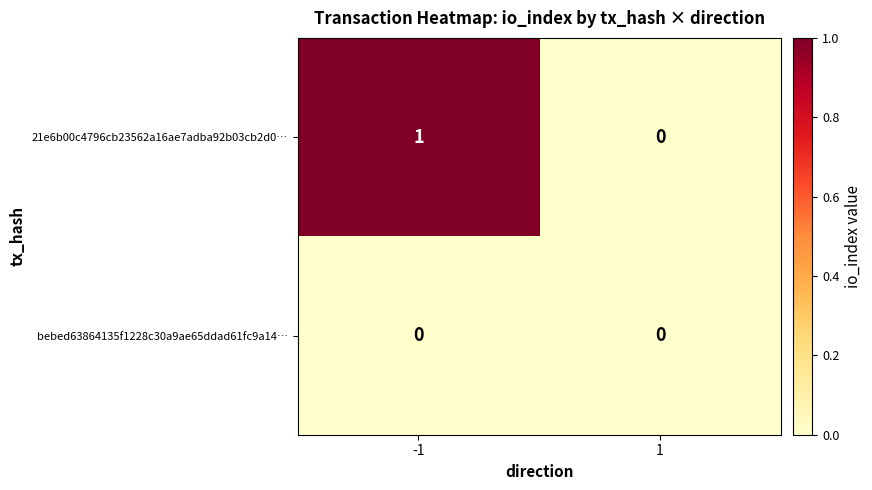

What is the total value across all series at -1?

1